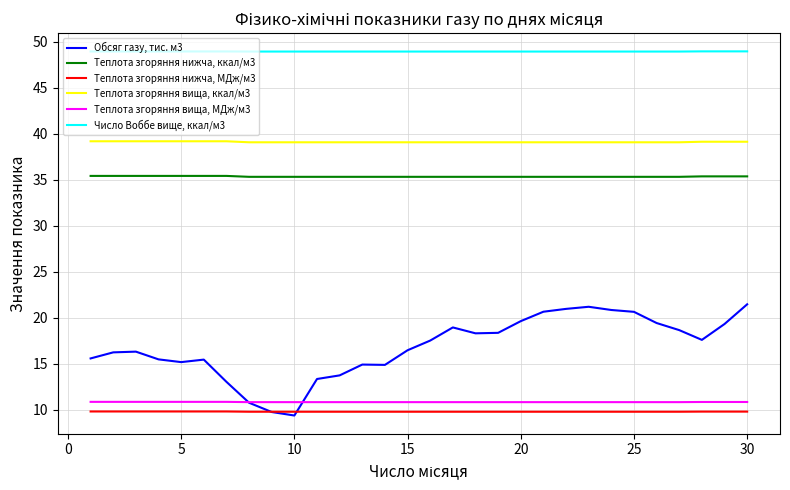

What are all the series names shown in the legend?

Обсяг газу, тис. м3, Теплота згоряння нижча, ккал/м3, Теплота згоряння нижча, МДж/м3, Теплота згоряння вища, ккал/м3, Теплота згоряння вища, МДж/м3, Число Воббе вище, ккал/м3